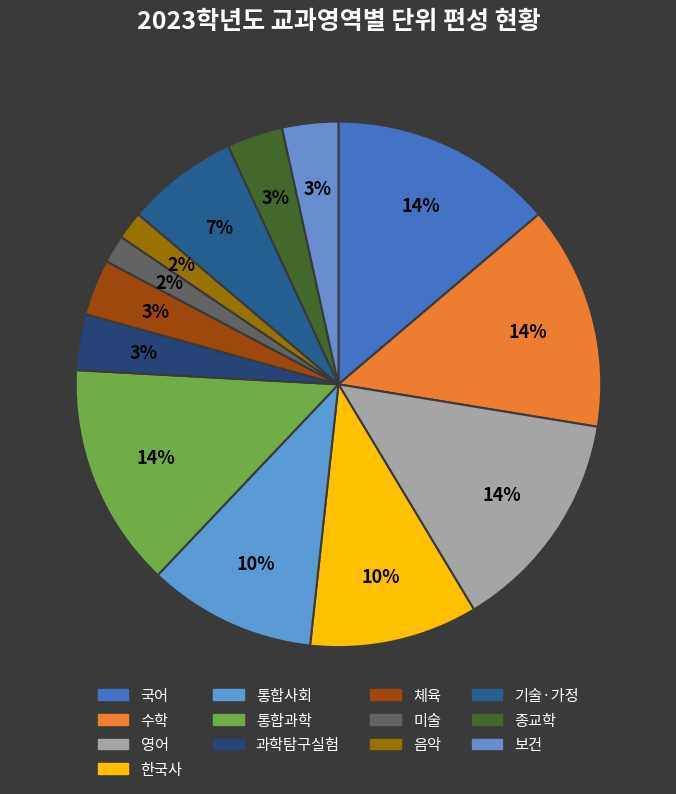

How many slices are in this pie chart?

13